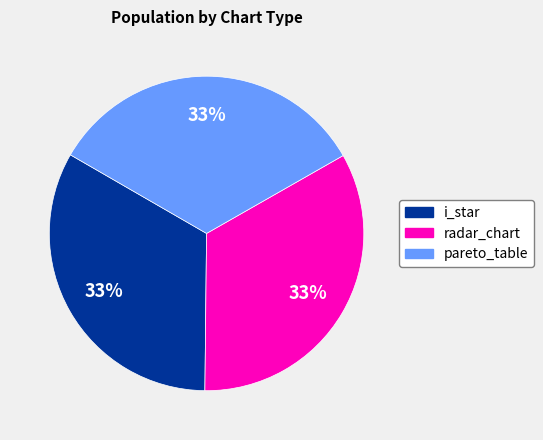

The radar_chart slice represents 28% of the pie. True or false?

False